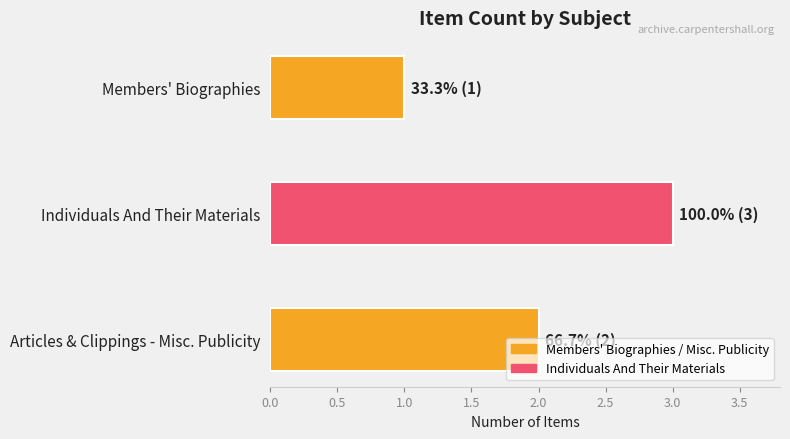

Rank the categories by value from highest to lowest.

Individuals And Their Materials, Articles & Clippings - Misc. Publicity, Members' Biographies